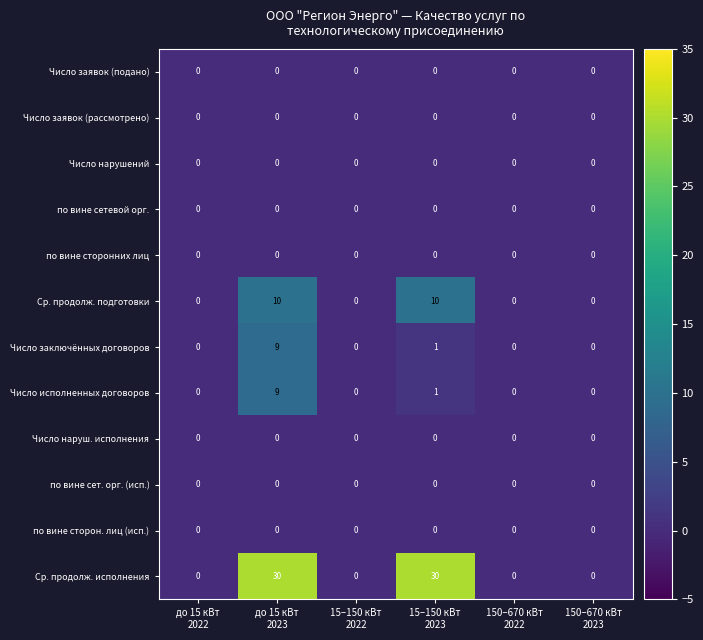

What is the maximum value shown in the chart?

30